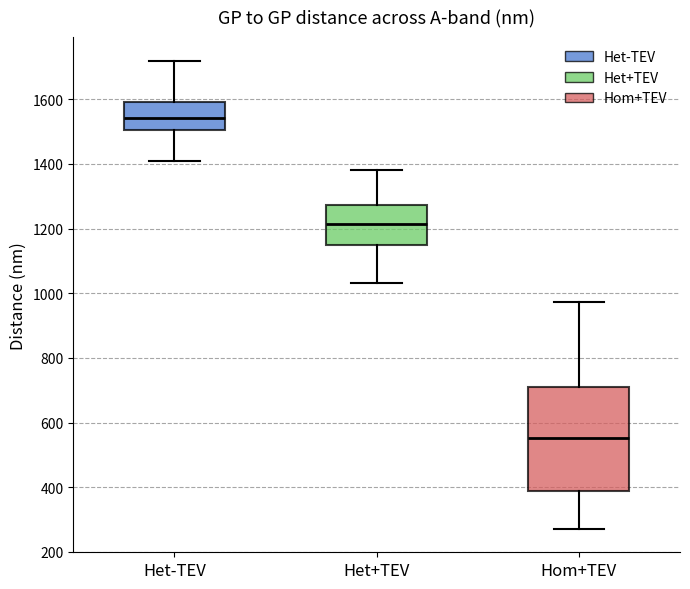

Where does the median line of the box for Hom+TEV sit on the y-axis? The values are not printed on the chart, so give them approximately, as read against the axis.

560